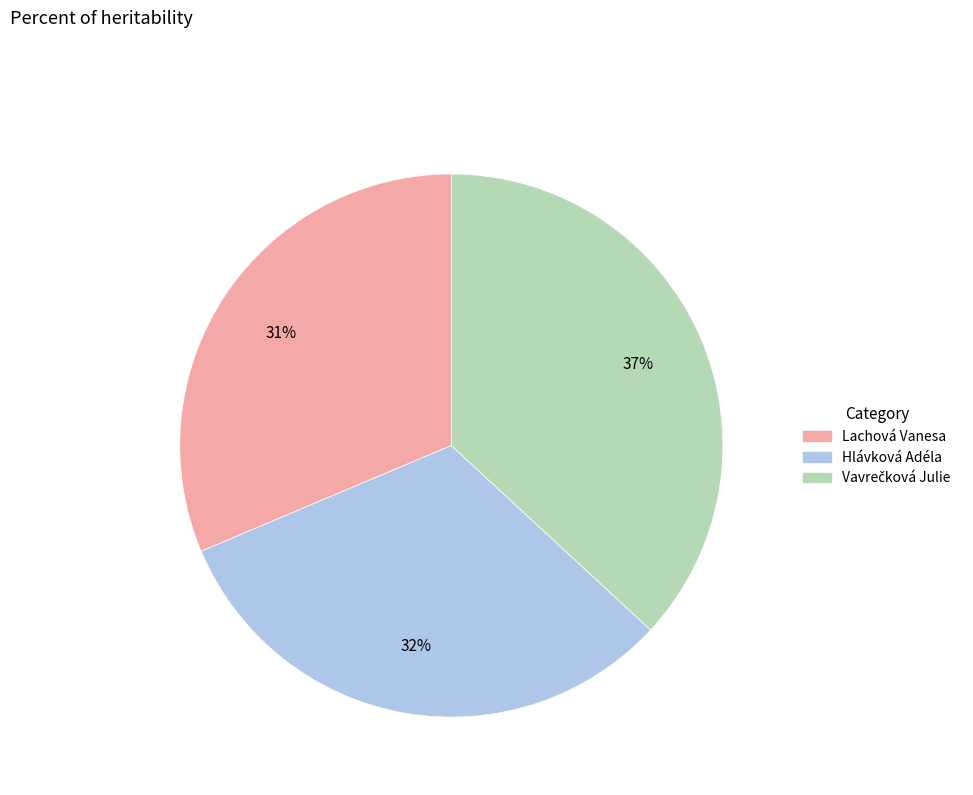

Does any single category account for the majority?

No